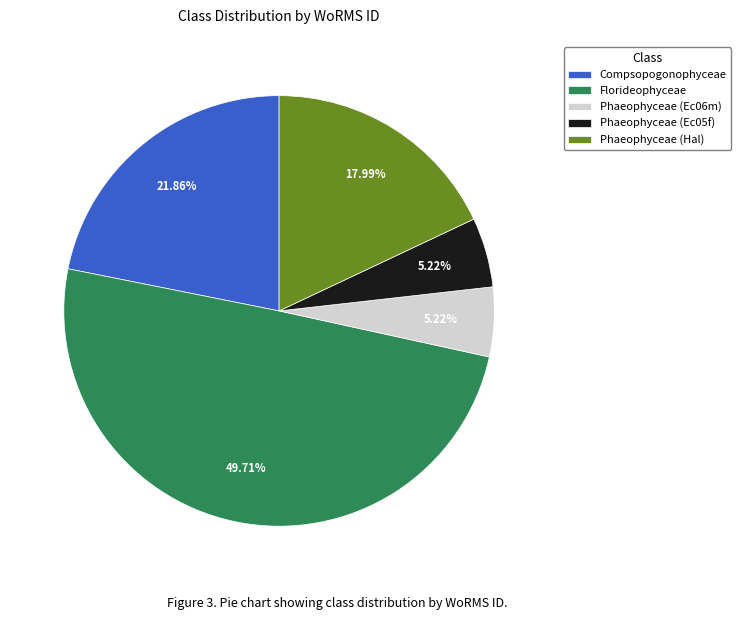

Which has a higher value, Florideophyceae or Phaeophyceae (Ec05f)?

Florideophyceae